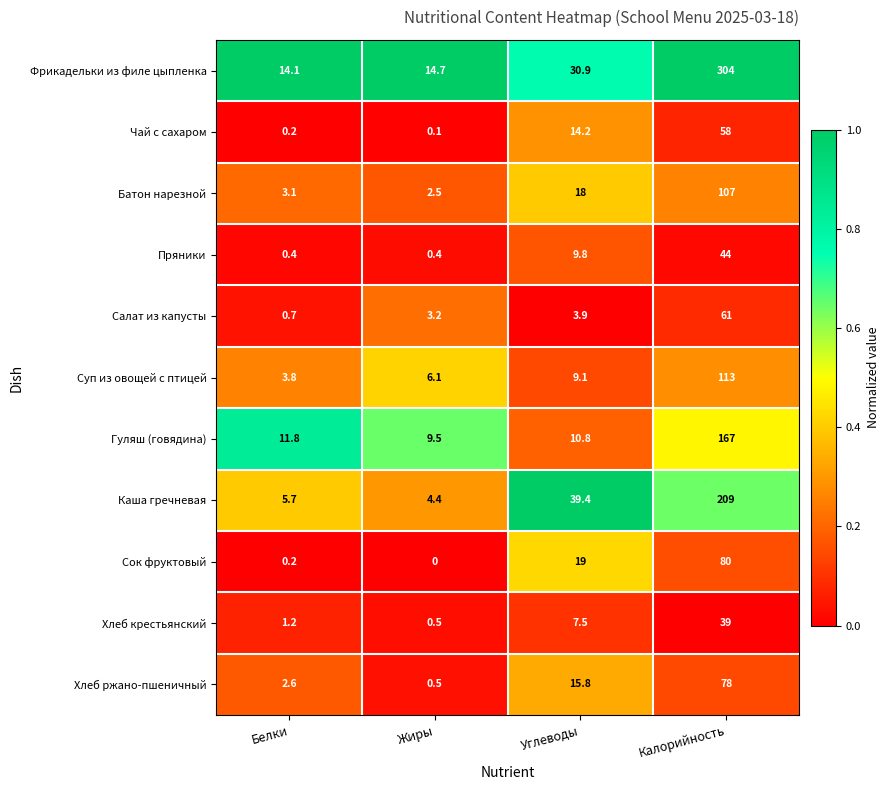

Which series has the largest range (max minus min)?

Фрикадельки из филе цыпленка